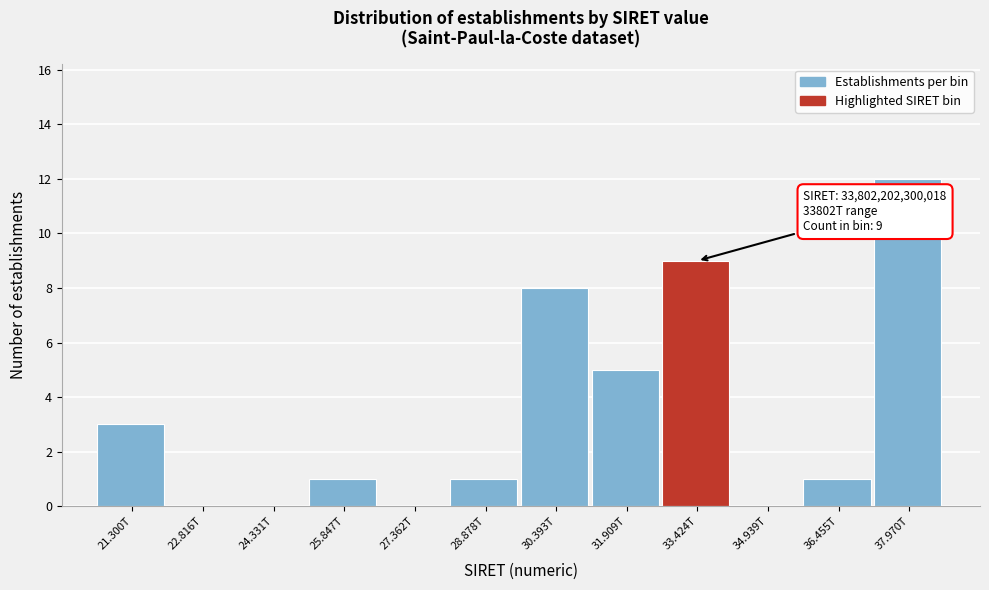

Reading left to right, transcribe all the data shown in this chart.

21.300T=3	22.816T=0	24.331T=0	25.847T=1	27.362T=0	28.878T=1	30.393T=8	31.909T=5	33.424T=9	34.939T=0	36.455T=1	37.970T=12